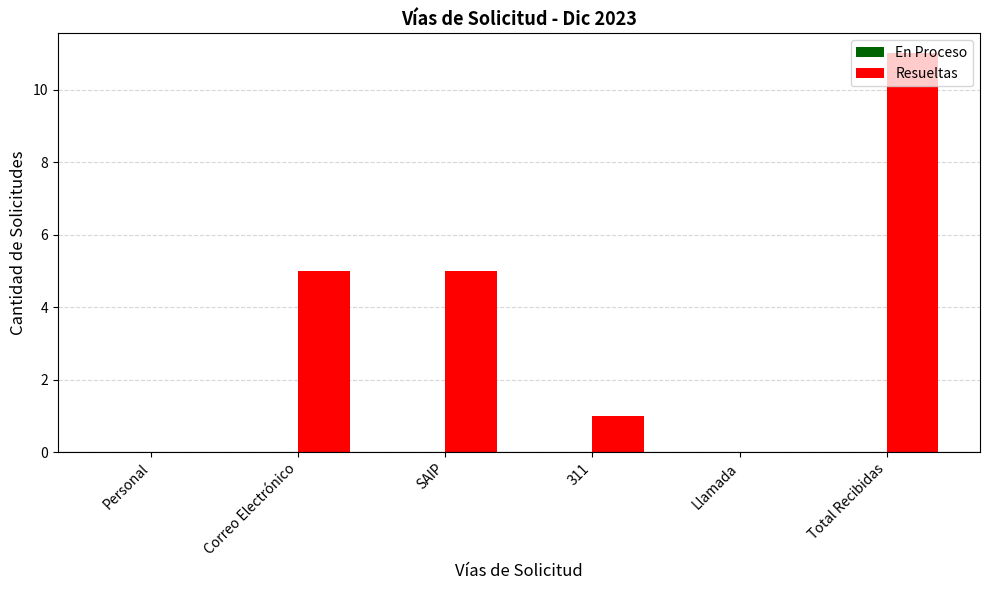

What is the change in value from Personal to Total Recibidas?

+11